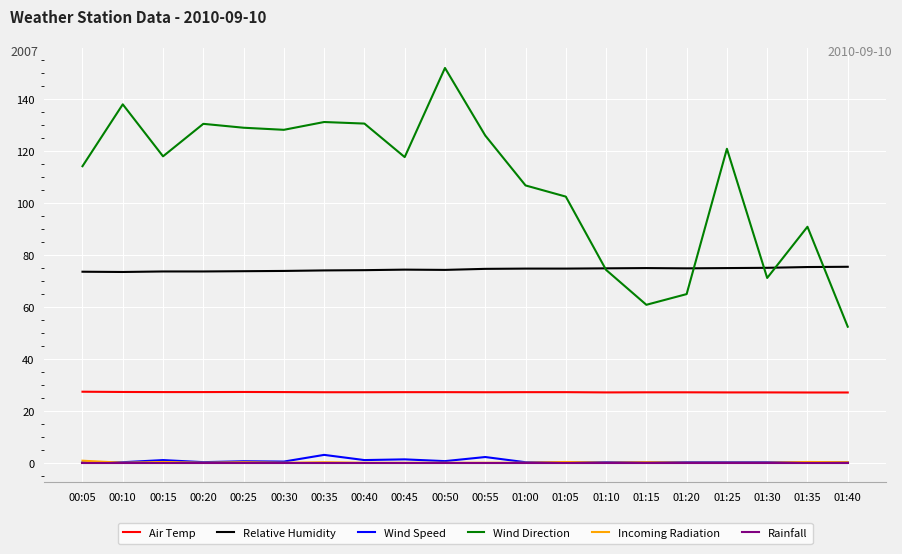

What are all the series names shown in the legend?

Air Temp, Relative Humidity, Wind Speed, Wind Direction, Incoming Radiation, Rainfall